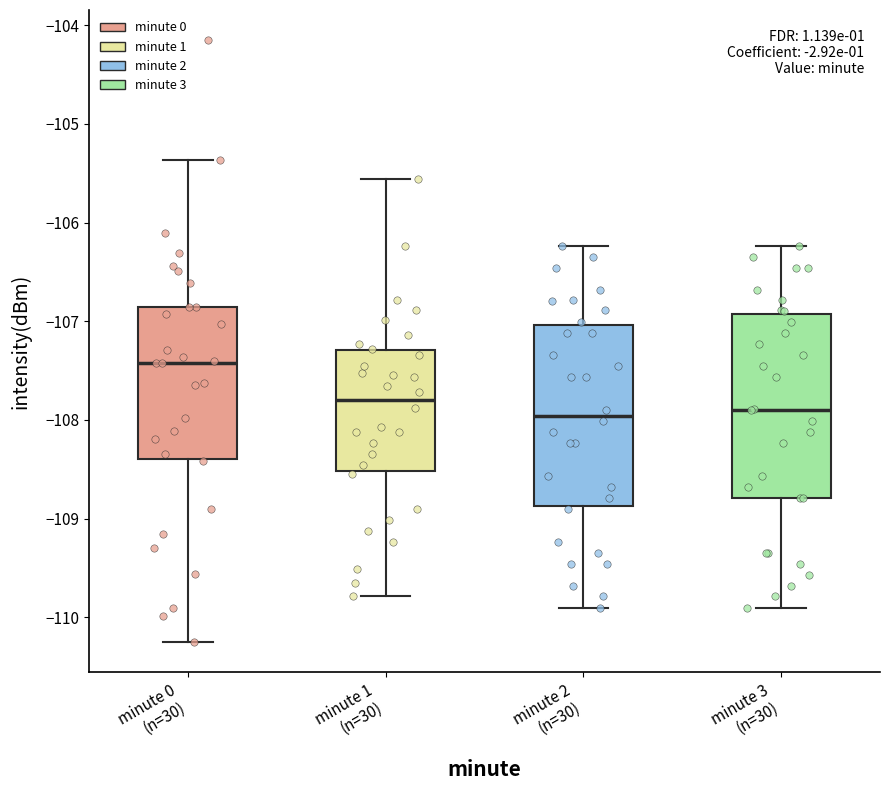

Reading left to right, transcribe this box plot: for each box, give where its median line is, the range the box spans, and where its two whiskers end, as read against the y-axis. The values are not printed on the chart, so give them approximately, as read against the axis.

minute 0 (n=30): median -107.4, box -108.4 to -106.9, whiskers -110.3 to -105.4
minute 1 (n=30): median -107.8, box -108.5 to -107.3, whiskers -109.8 to -105.6
minute 2 (n=30): median -108.0, box -108.9 to -107.0, whiskers -109.9 to -106.2
minute 3 (n=30): median -107.9, box -108.8 to -106.9, whiskers -109.9 to -106.2